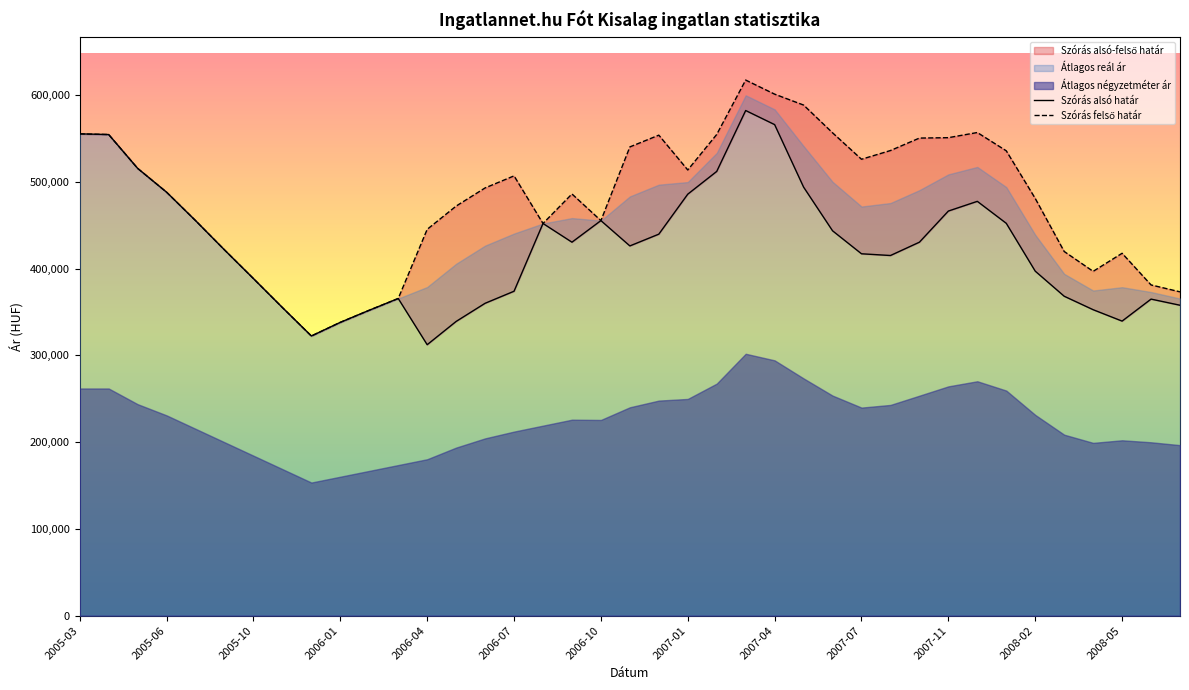

What is the total value across all series at 20?

993772